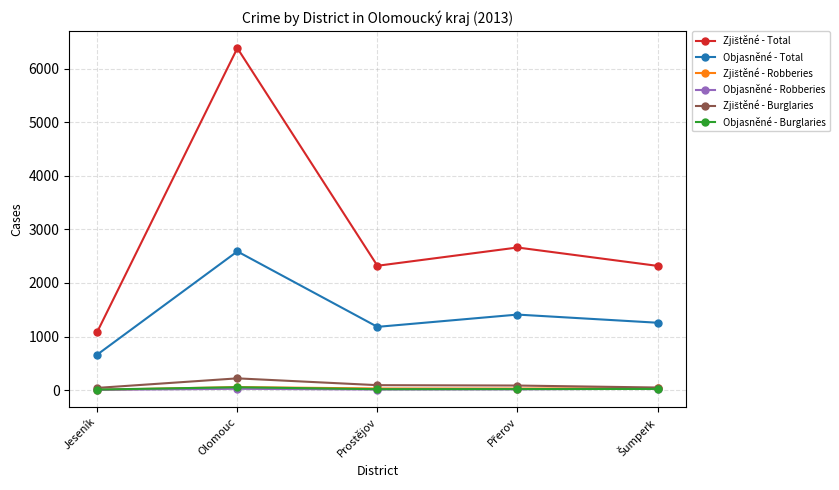

The Objasněné - Total series shows 1687 at Prostějov. True or false?

False